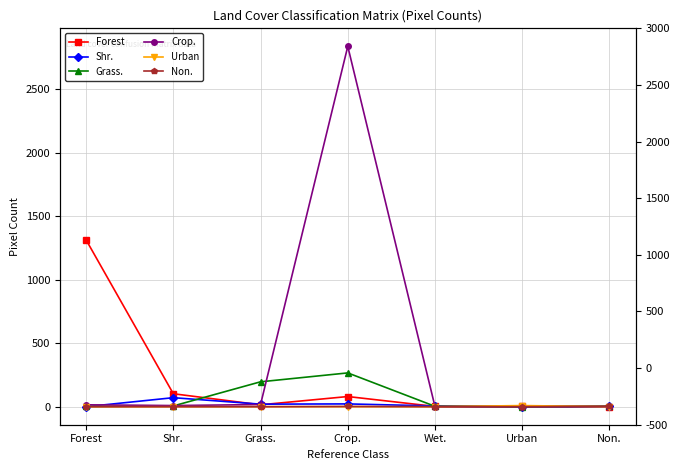

How many positive values does the Non. series have?

2